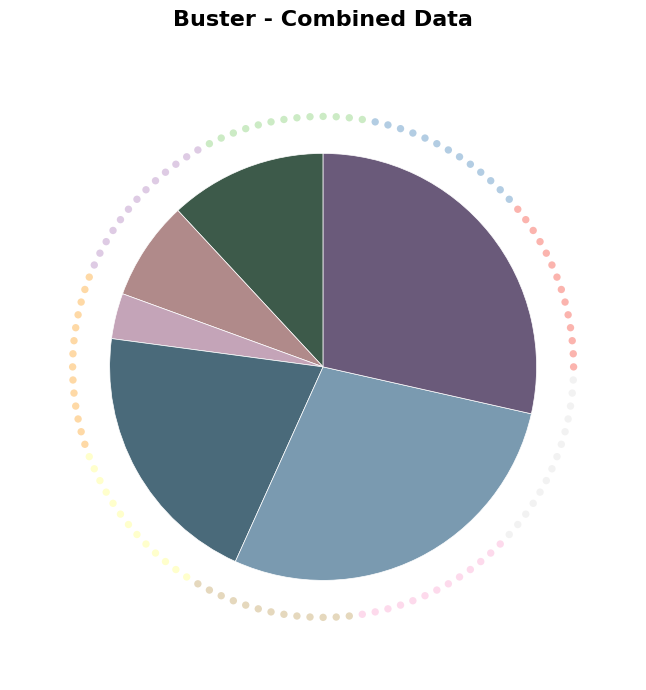

Count the number of slices in the pie.

6